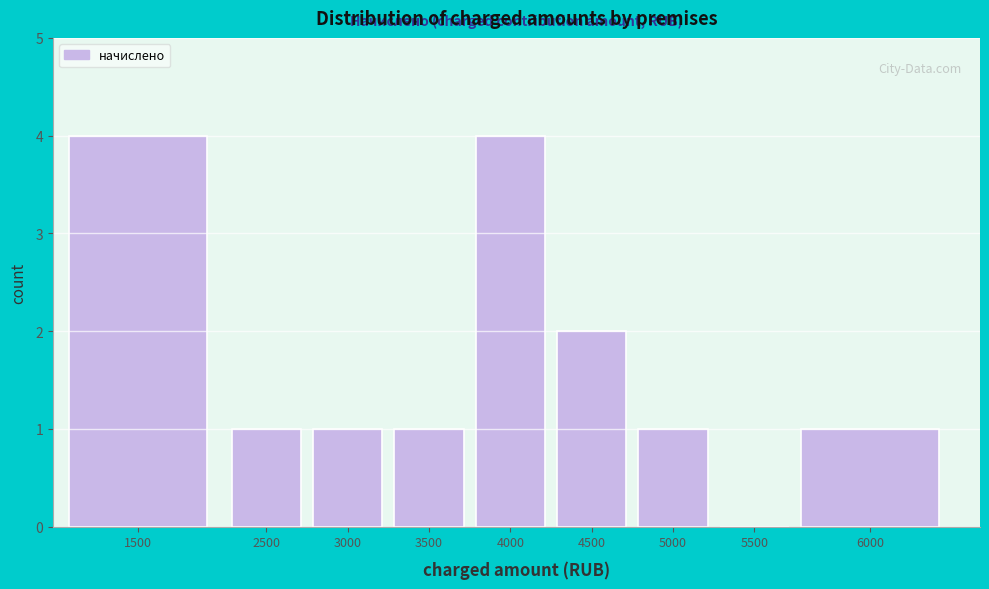

Reading right to left, extract all data points from this chart.

6000=1	5500=0	5000=1	4500=2	4000=4	3500=1	3000=1	2500=1	1500=4